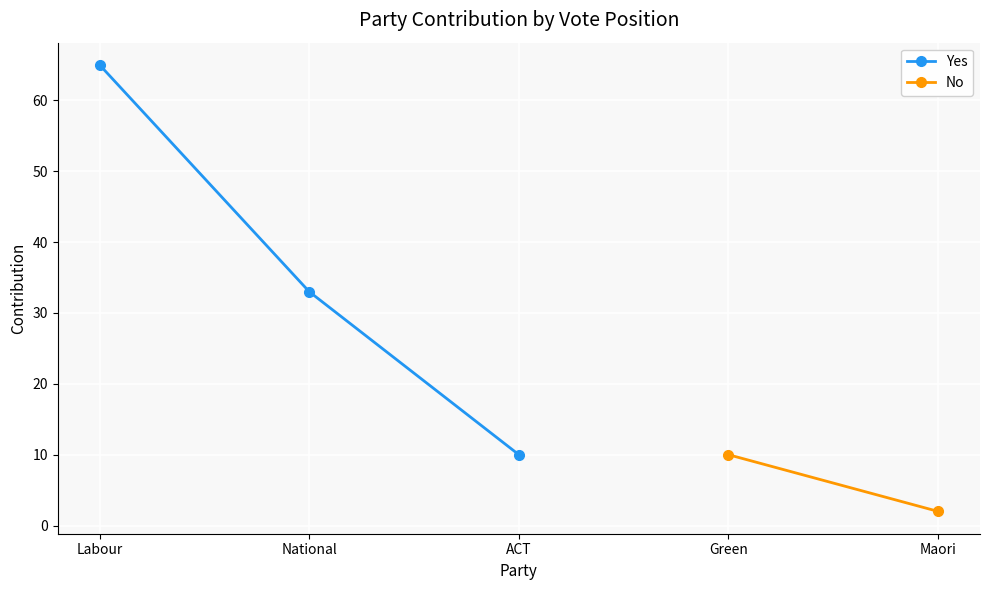

What is the minimum value for Yes?

10